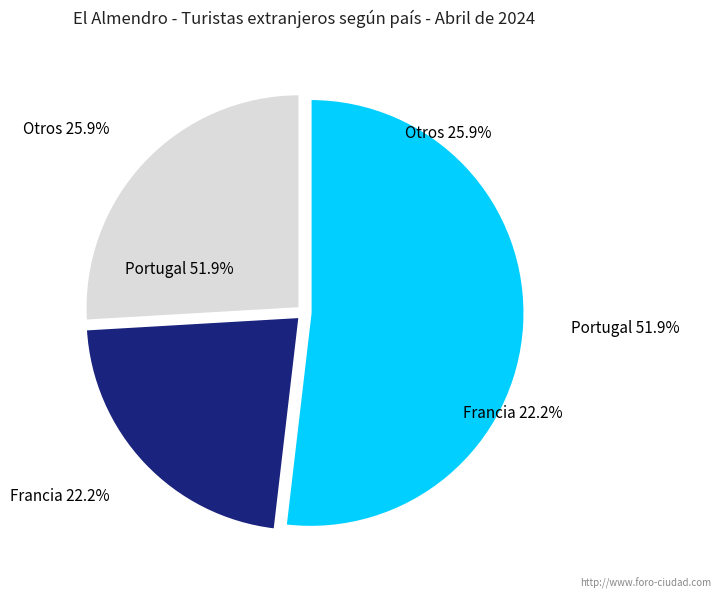

Is it true that 4 is 17% of the pie?

False